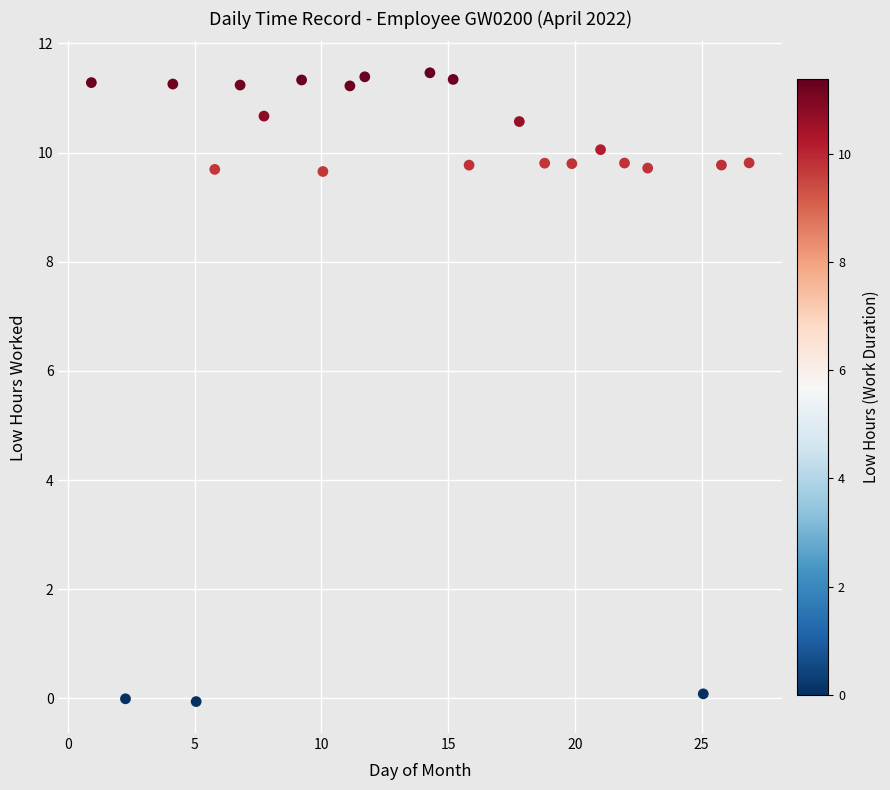

What is the range of Y values (max minus min)?

11.5